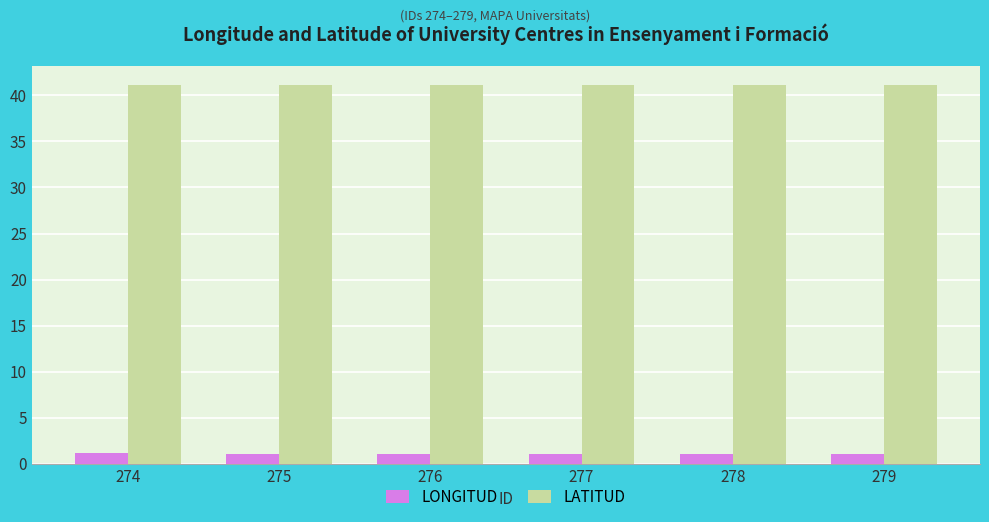

Rank the series at 274 from lowest to highest value.

LONGITUD, LATITUD